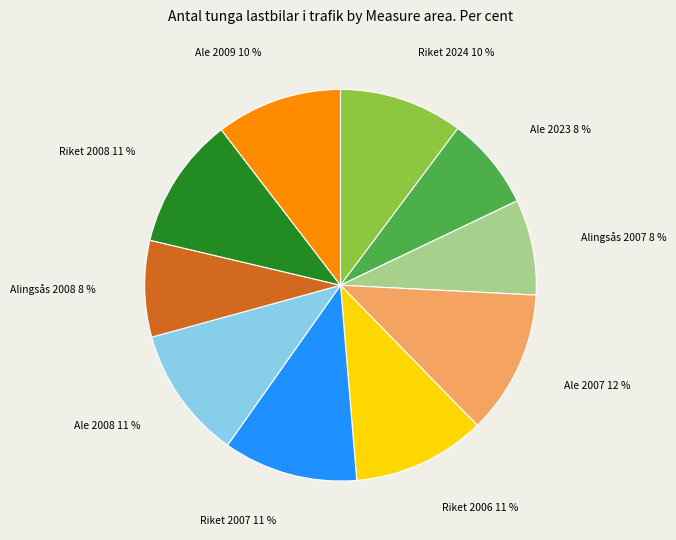

The Alingsås 2007 slice represents 16% of the pie. True or false?

False